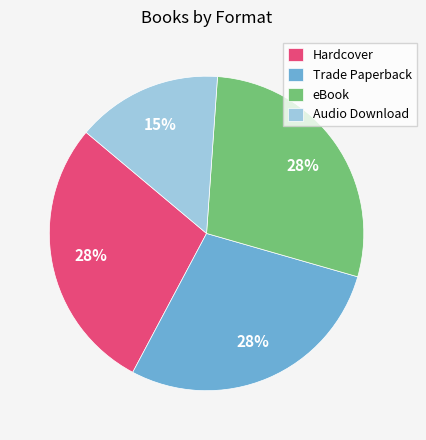

Do Audio Download and Hardcover together represent more than half of the pie?

No